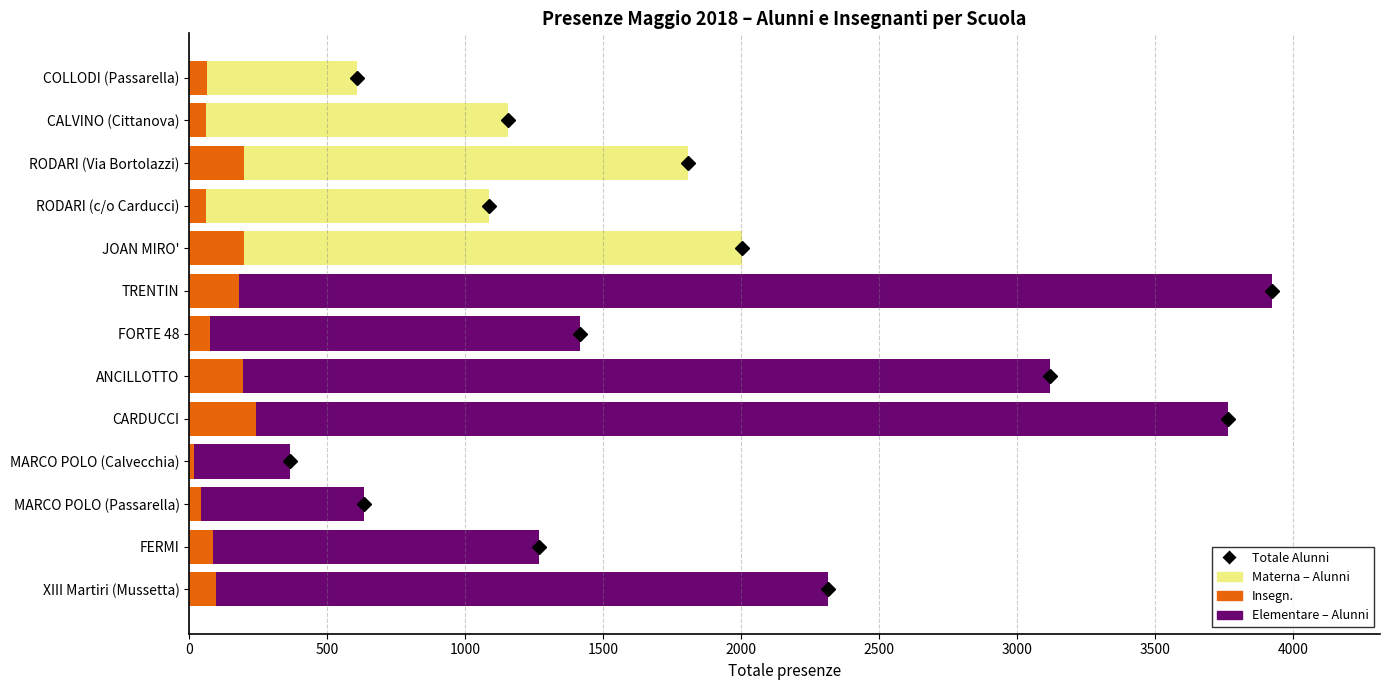

What is the value of the Alunni bar at the 2nd from the left?

1155